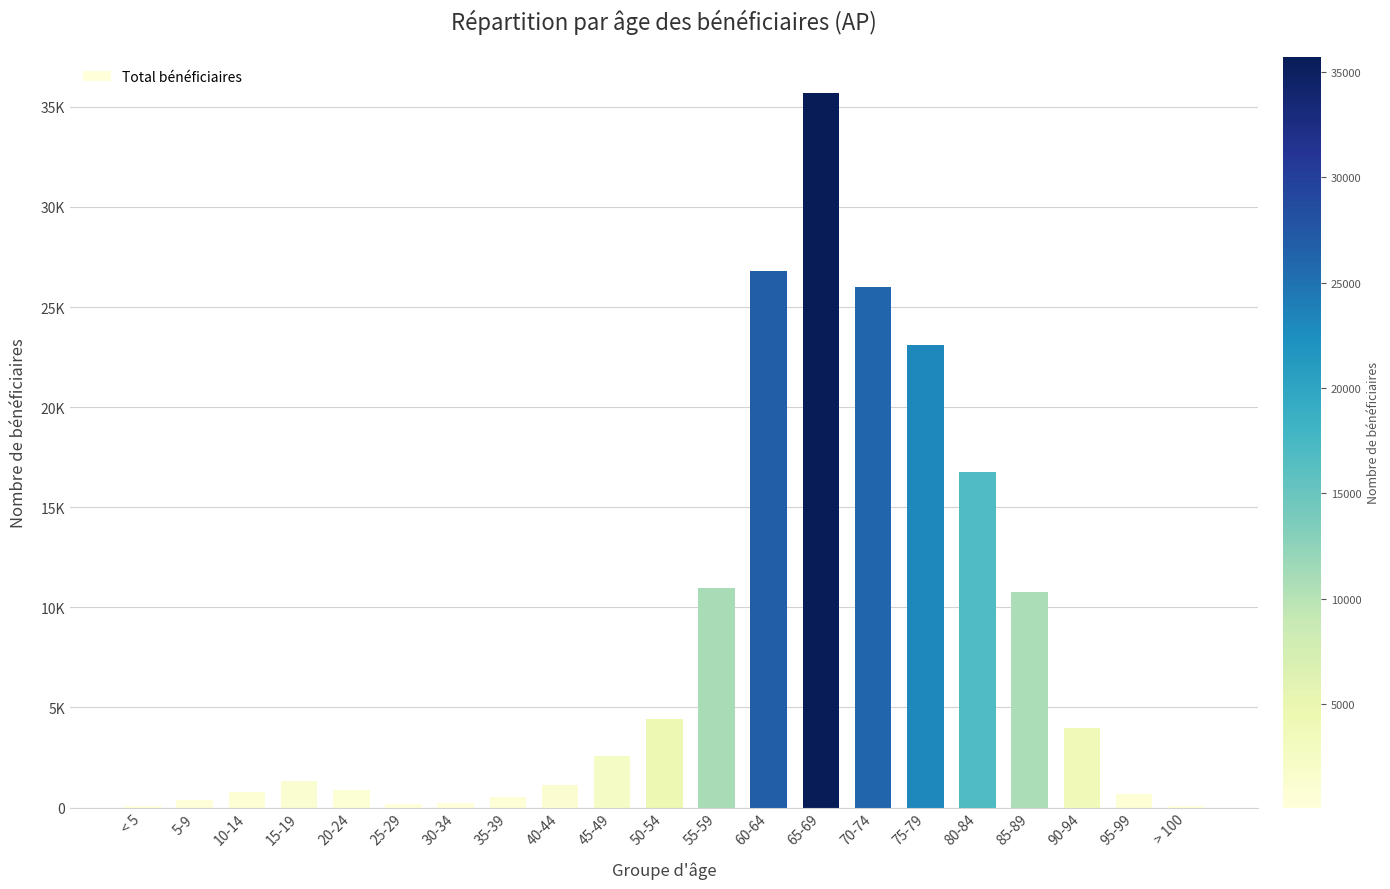

What is the minimum value shown in the chart?

86